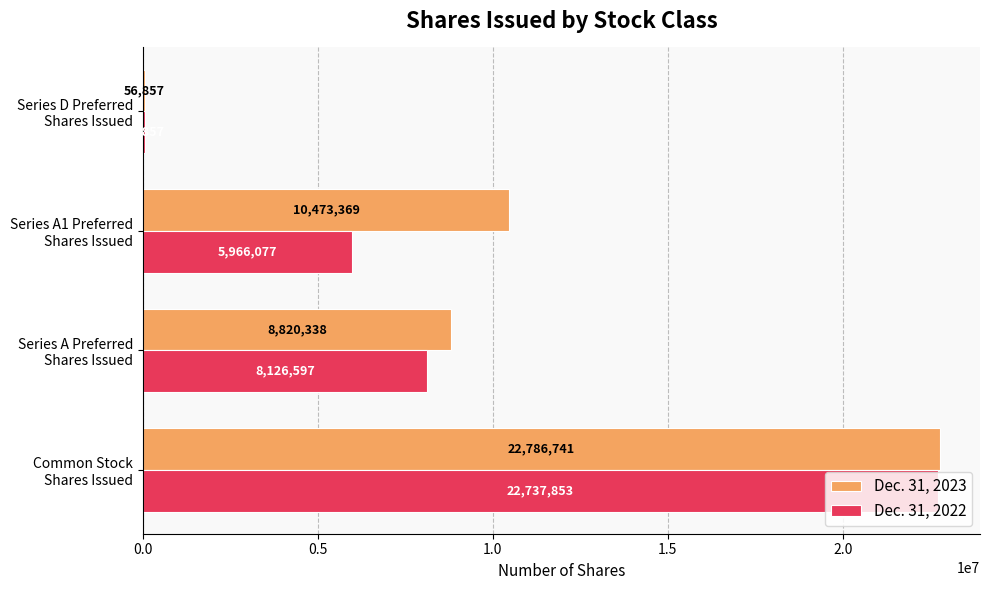

What is the sum of all Dec. 31, 2023 values?

42137305